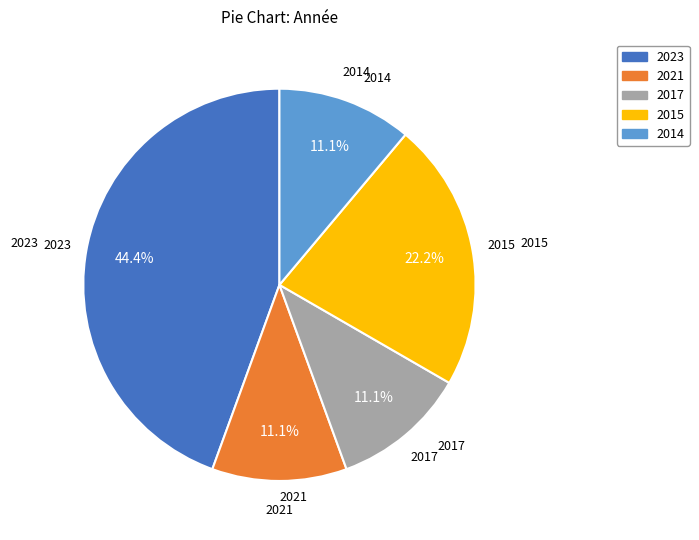

Does any single category account for the majority?

No